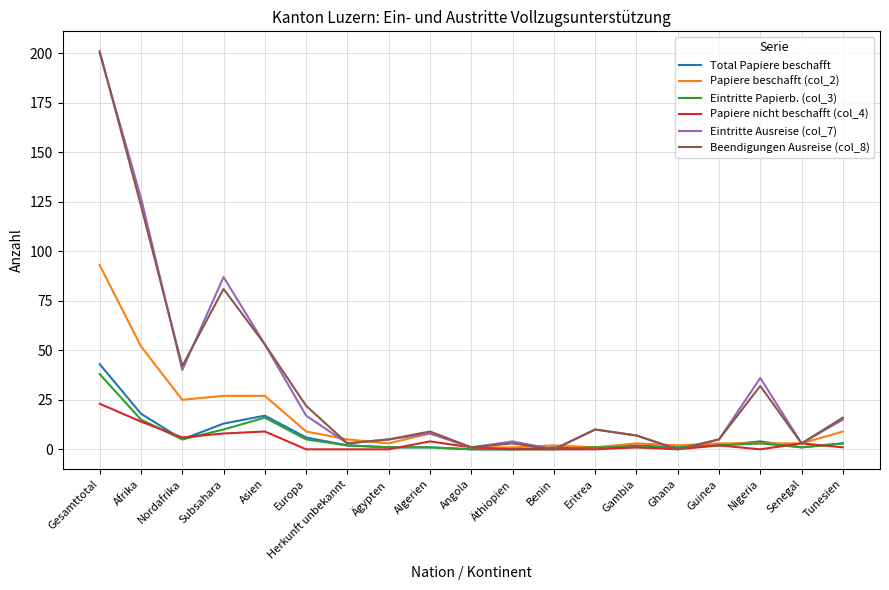

Where do Papiere beschafft (col_2) and Beendigungen Ausreise (col_8) first cross each other?

Europa and Herkunft unbekannt